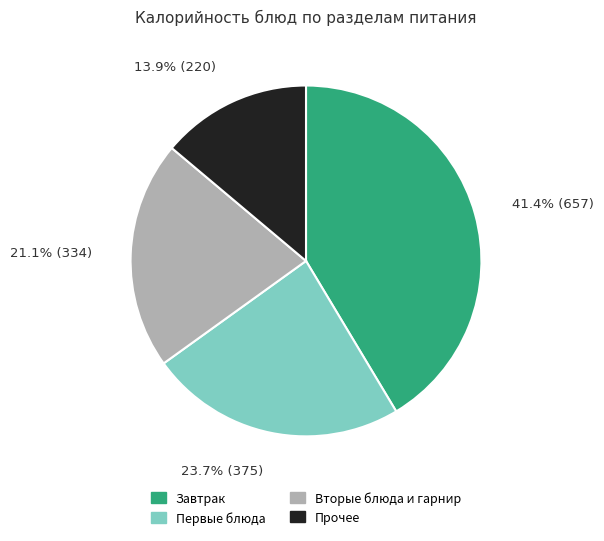

Does any single category account for the majority?

No